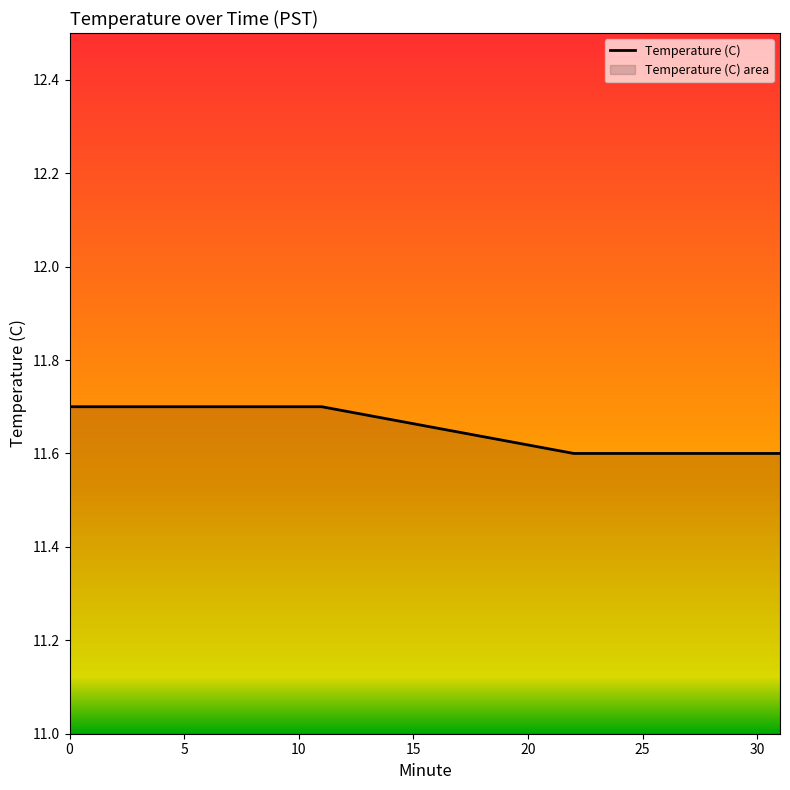

What is the greatest value displayed?

11.7